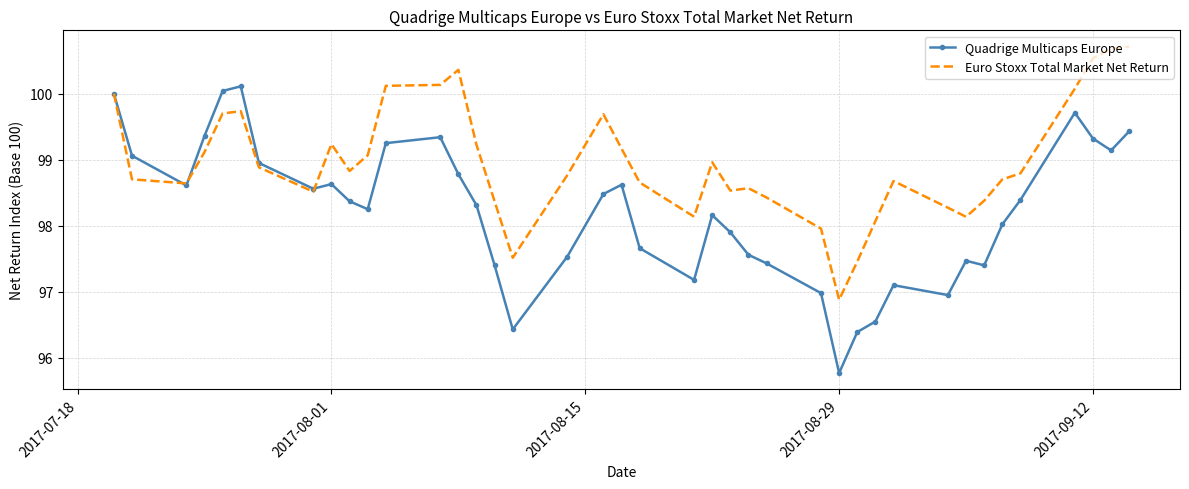

List the series in order of their overall mean, highest first.

Euro Stoxx Total Market Net Return, Quadrige Multicaps Europe